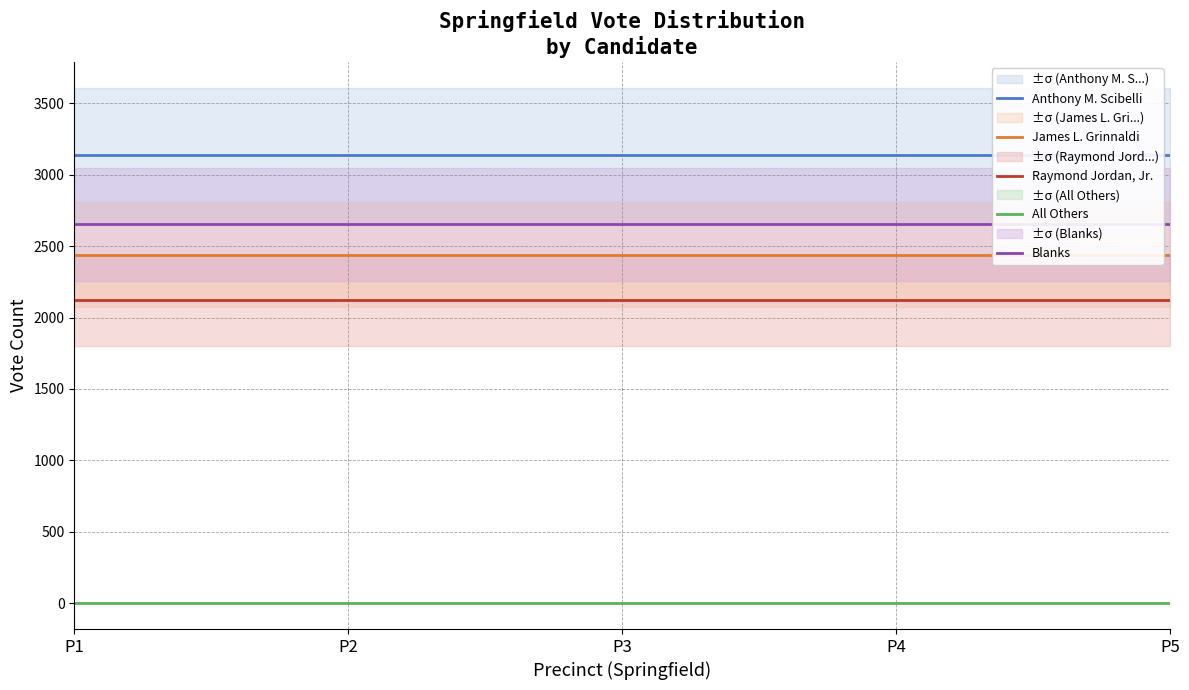

Reading right to left, transcribe all the data shown in this chart.

Anthony M. Scibelli: P5=3138	P4=3138	P3=3138	P2=3138	P1=3138
James L. Grinnaldi: P5=2440	P4=2440	P3=2440	P2=2440	P1=2440
Raymond Jordan, Jr.: P5=2122	P4=2122	P3=2122	P2=2122	P1=2122
All Others: P5=0	P4=0	P3=0	P2=0	P1=0
Blanks: P5=2652	P4=2652	P3=2652	P2=2652	P1=2652